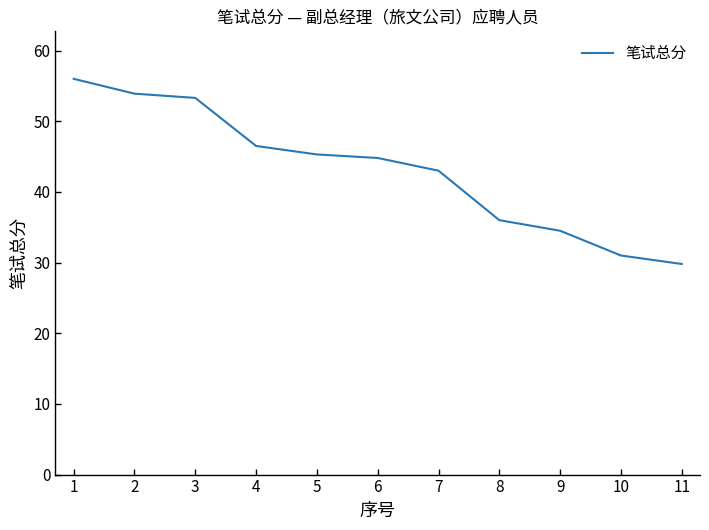

The value at 8 is 59.6. True or false?

False